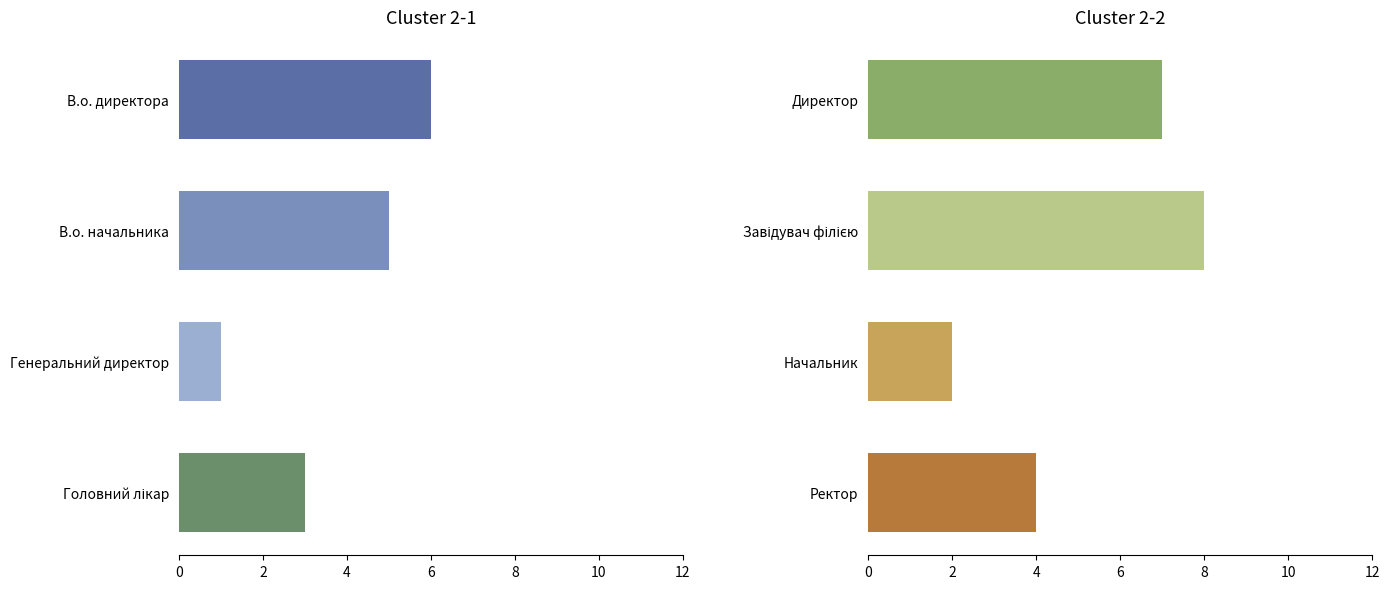

What is the difference between the highest and lowest values at 6?

1